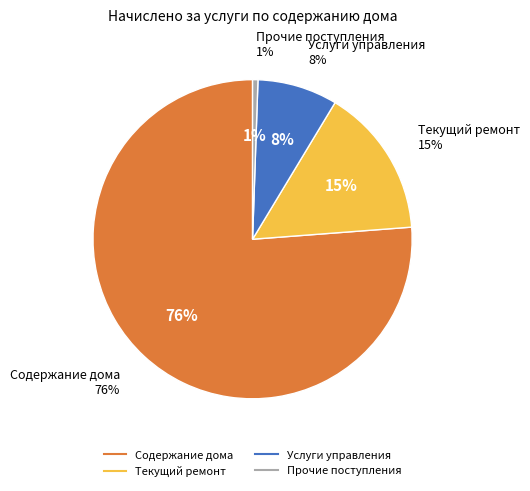

What is the change in value from Текущий ремонт to Услуги управления?

-207686.6